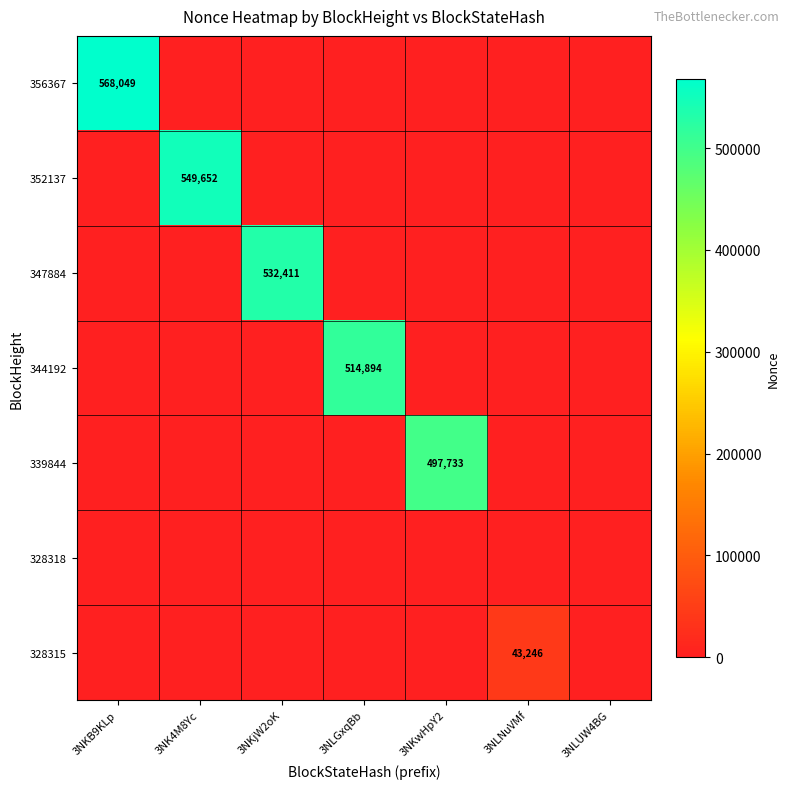

The 339844 series shows 683687 at 3NKwHpY2. True or false?

False